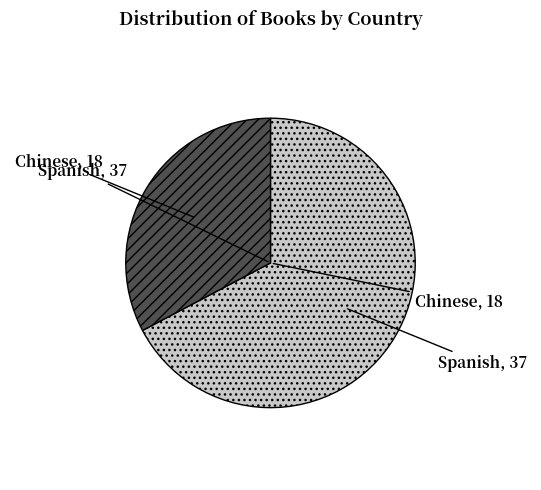

Is there a majority slice in this chart?

Yes